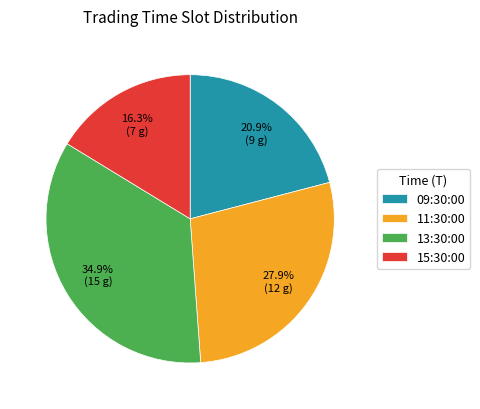

True or false: 11:30:00 accounts for 32% of the total.

False